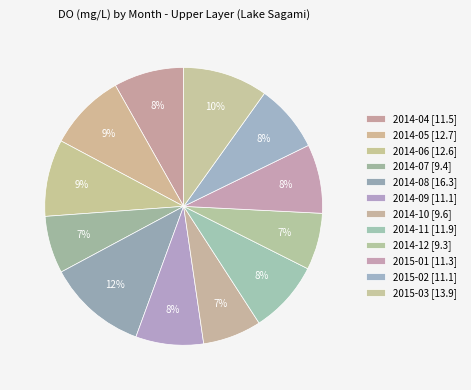

To the nearest percent, what is the combined percentage of 2014-11 and 2014-09?

16%